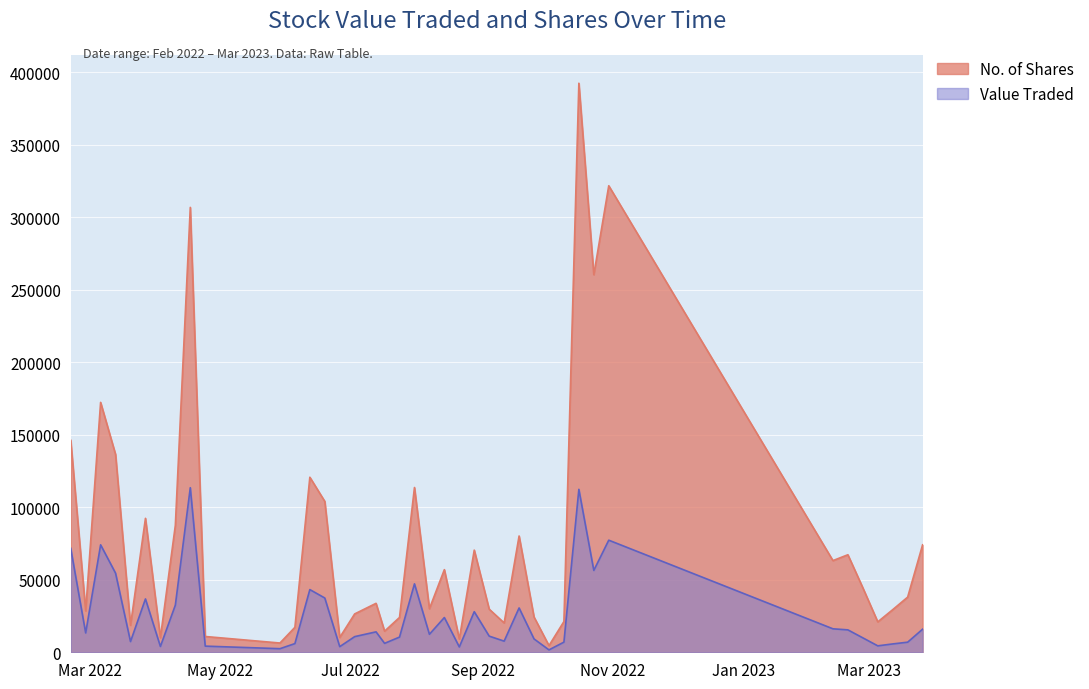

Rank the categories by Value Traded value from lowest to highest.

02/10/2022, 29/05/2022, 21/08/2022, 26/06/2022, 03/04/2022, 24/04/2022, 05/03/2023, 12/03/2023, 05/06/2022, 17/07/2022, 19/03/2023, 09/10/2022, 20/03/2022, 11/09/2022, 25/09/2022, 26/02/2023, 24/07/2022, 03/07/2022, 04/09/2022, 07/08/2022, 27/02/2022, 13/07/2022, 19/02/2023, 26/03/2023, 12/02/2023, 14/08/2022, 28/08/2022, 18/09/2022, 10/04/2022, 27/03/2022, 19/06/2022, 12/06/2022, 31/07/2022, 13/03/2022, 23/10/2022, 20/02/2022, 06/03/2022, 30/10/2022, 16/10/2022, 17/04/2022